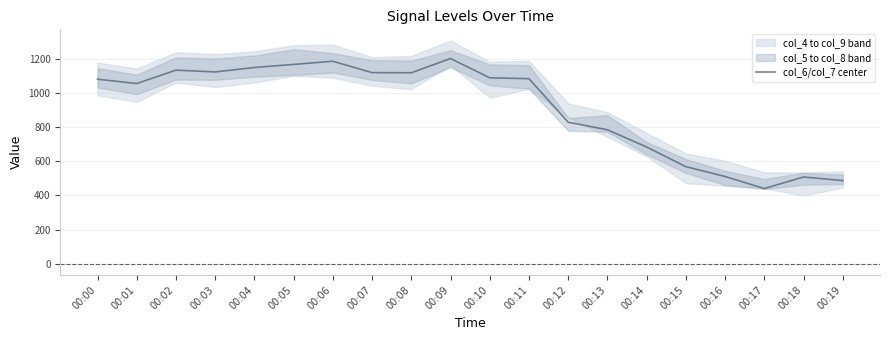

Reading left to right, what are all the values shown in this chart?

1080.5	1055.0	1133.5	1123.0	1149.0	1167.0	1185.5	1119.0	1118.0	1201.5	1088.5	1083.5	828.5	784.5	683.5	568.5	511.0	440.5	508.0	487.0